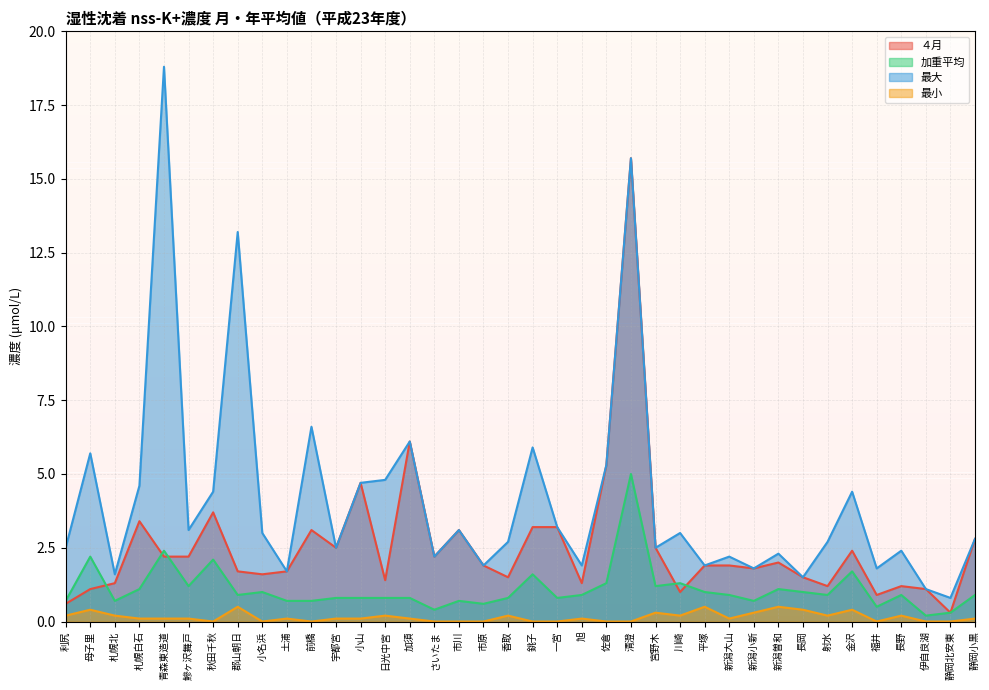

Where is the first local minimum for 最大?

札幌北